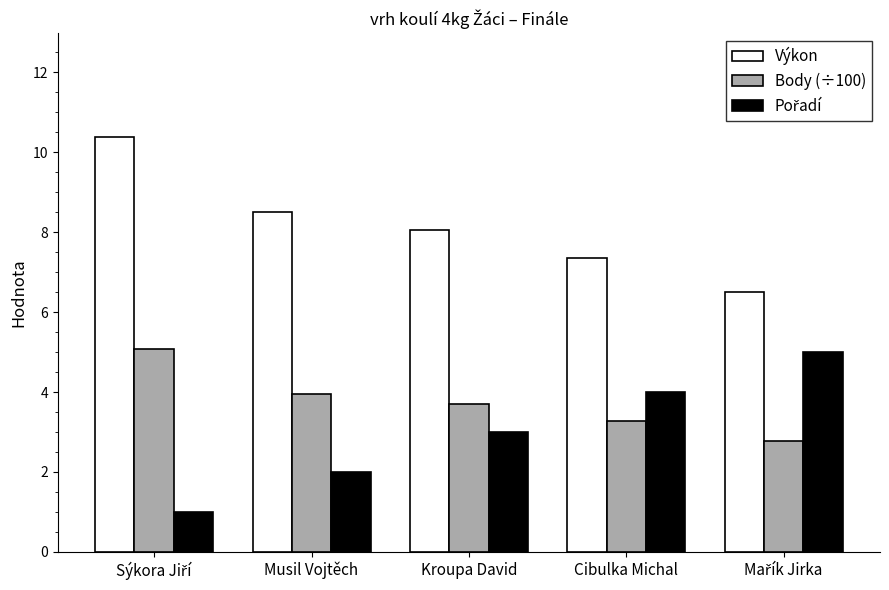

What is the greatest value displayed?

10.4